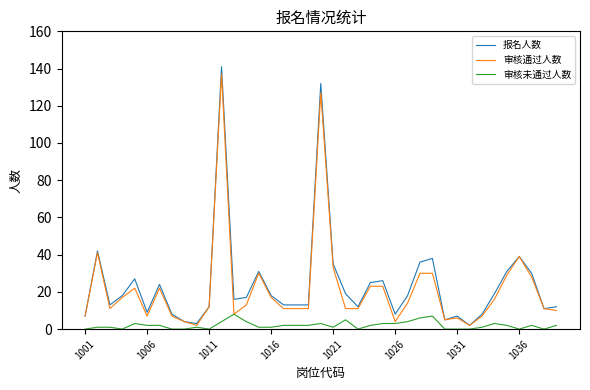

What is the maximum value for 审核通过人数?

137